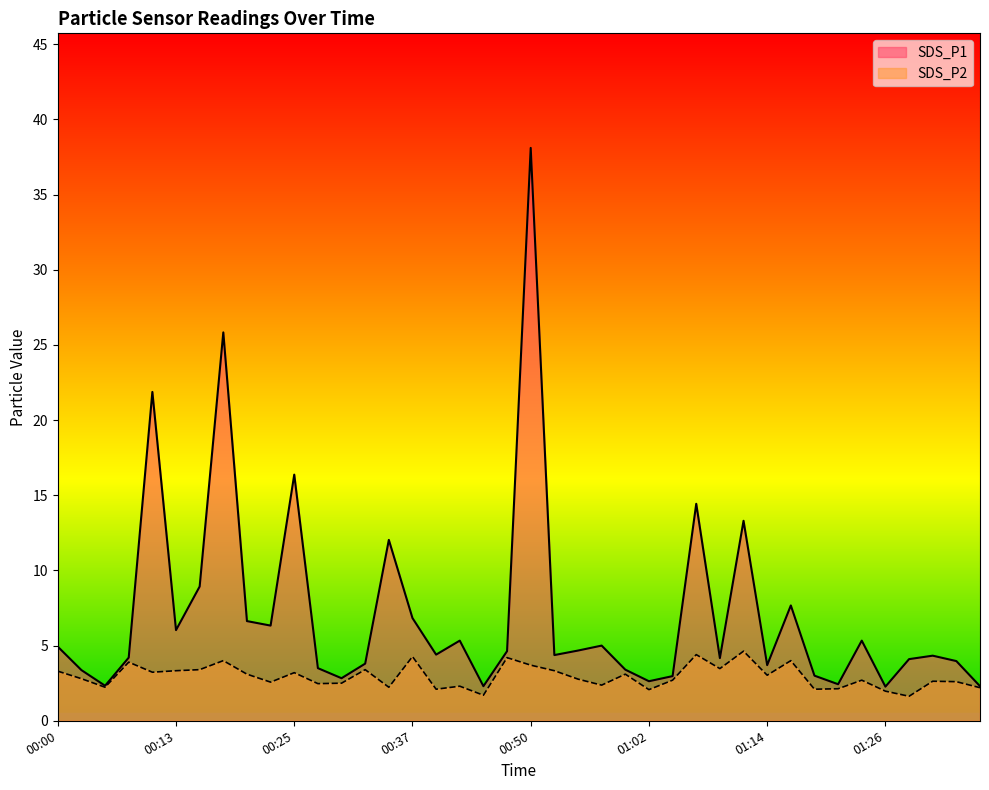

What is the difference between the maximum and second lowest values in the SDS_P1 series?

35.8